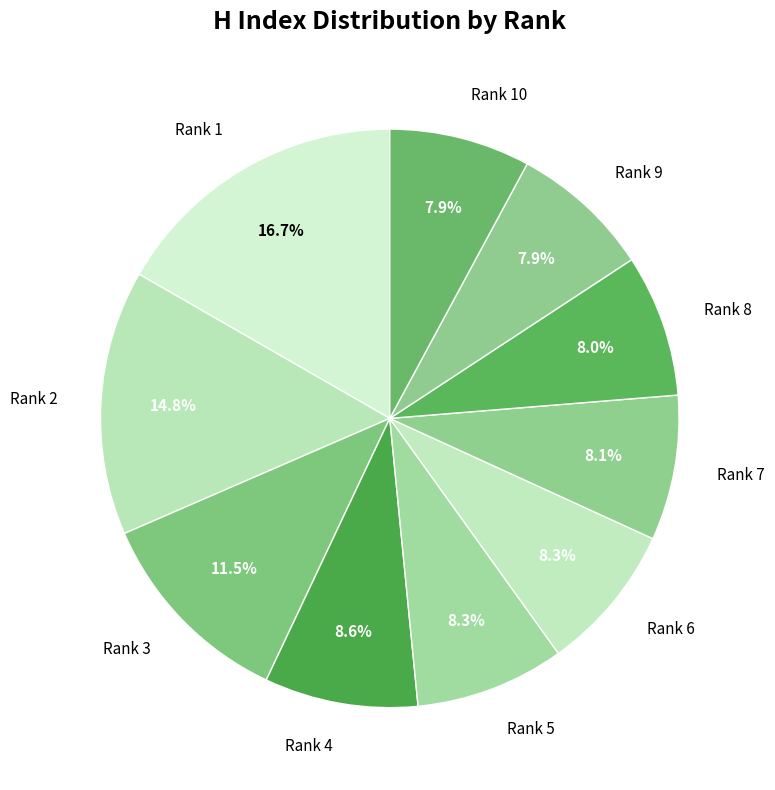

How many slices are in this pie chart?

10